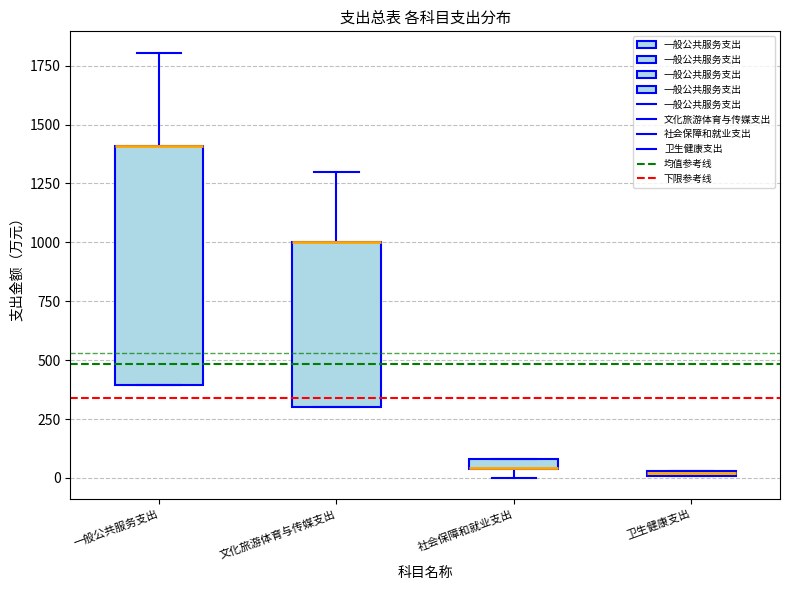

Comparing the boxes themselves (not the whiskers), which one is the tallest?

一般公共服务支出